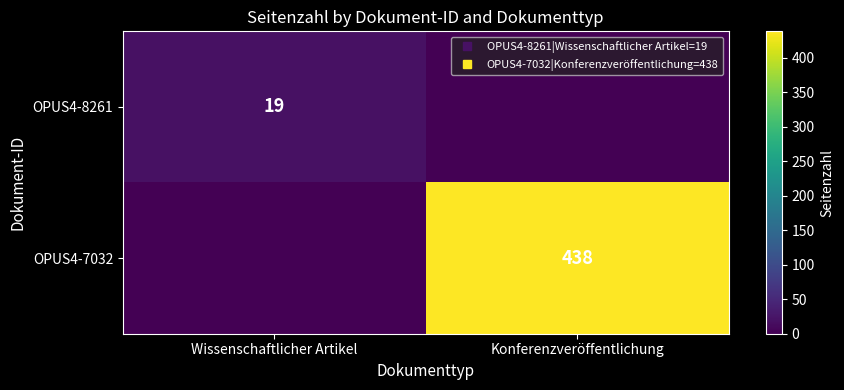

List the labels in order of OPUS4-8261 value, largest first.

Wissenschaftlicher Artikel, Konferenzveröffentlichung